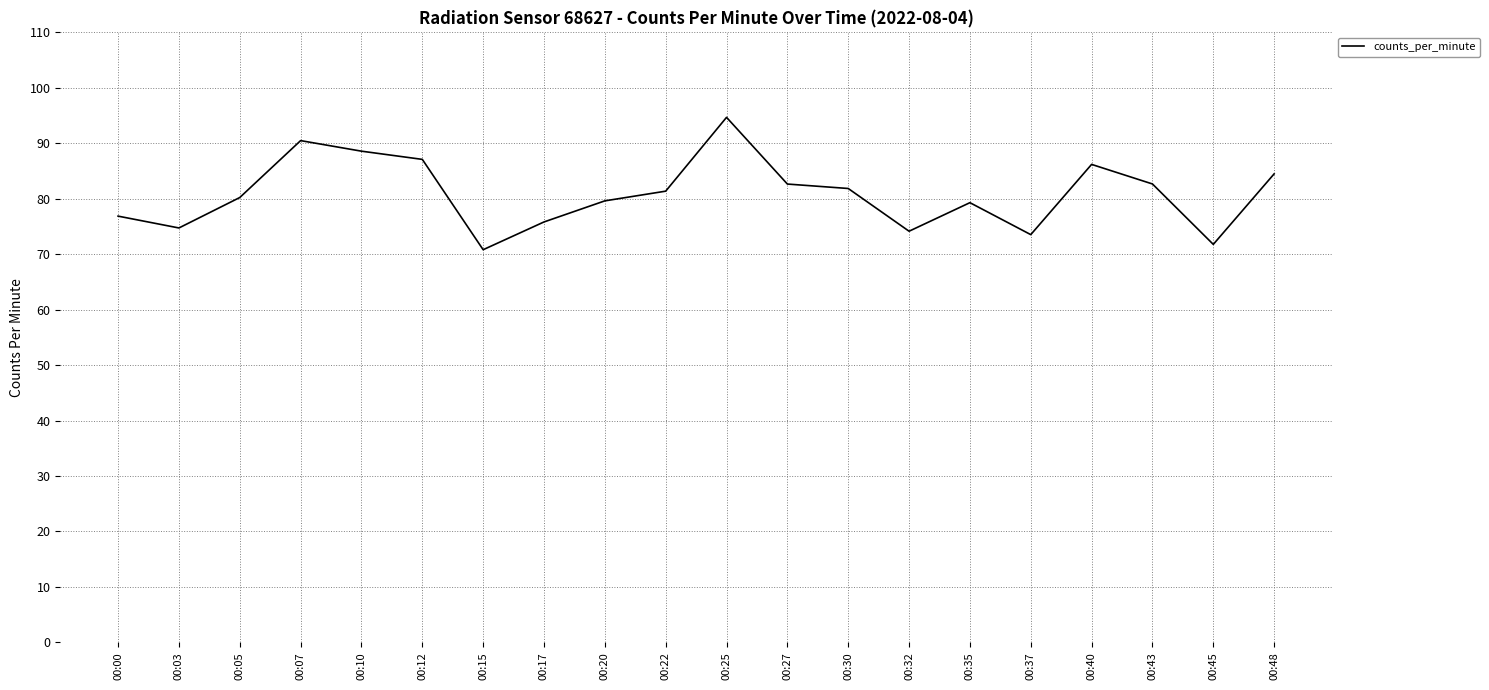

What is the greatest value displayed?

94.7